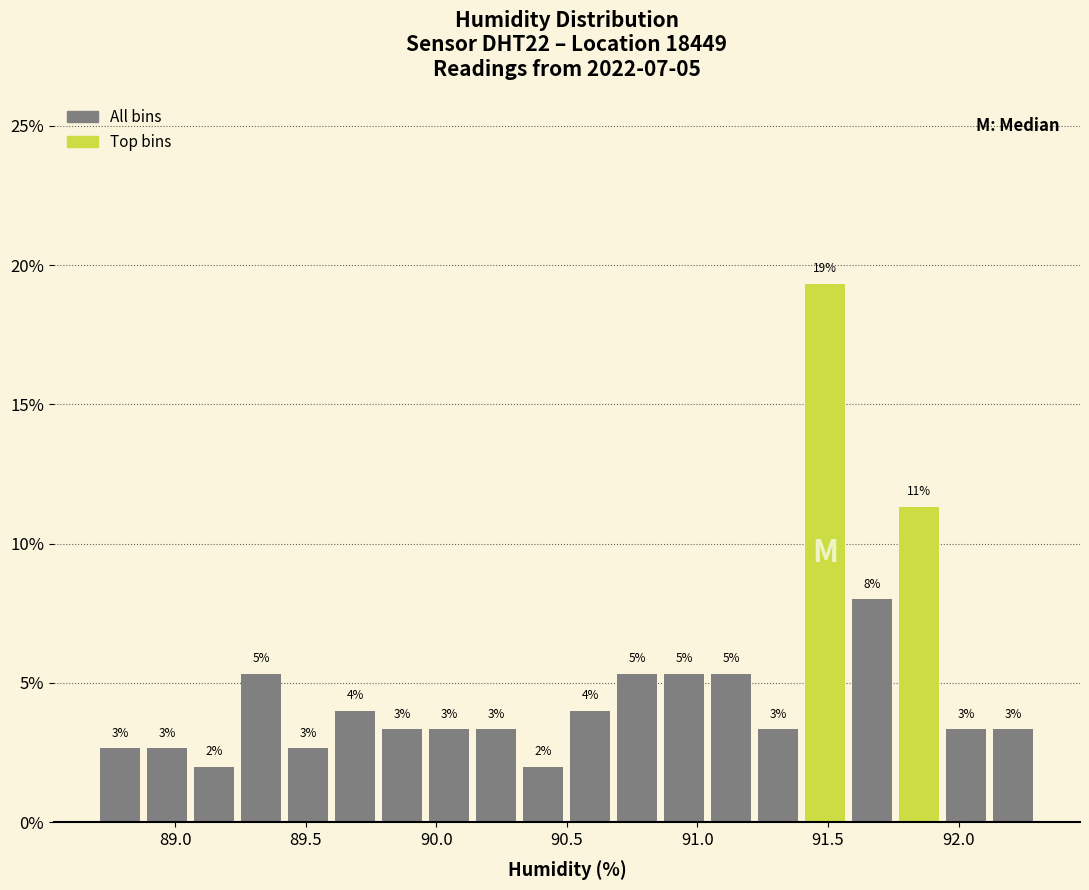

Around what value on the x-axis is the tallest bar? Give the approximate position of its centre, as read against the axis.

91.50